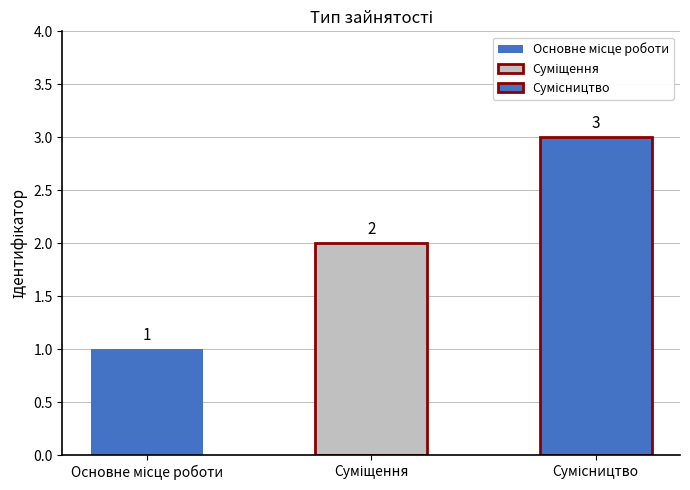

What is the change in value from Суміщення to Сумісництво?

+1